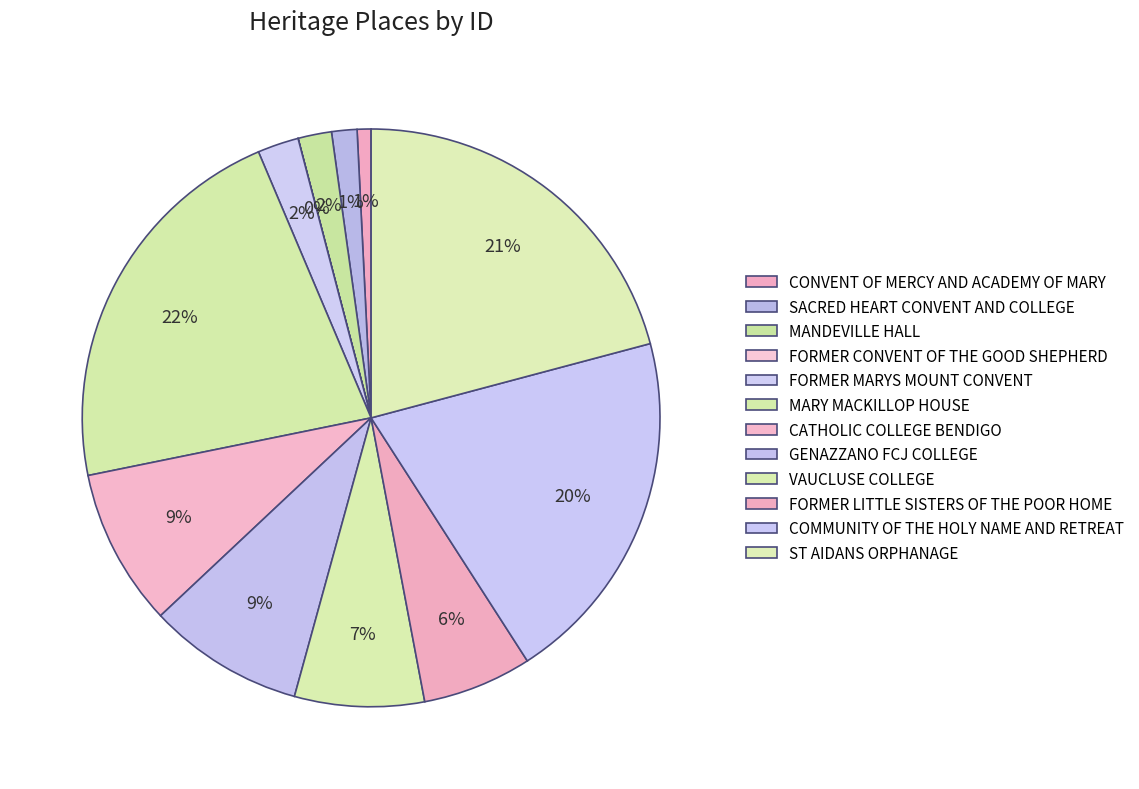

To the nearest percent, what is the difference between the largest and smallest slice percentages?

22%